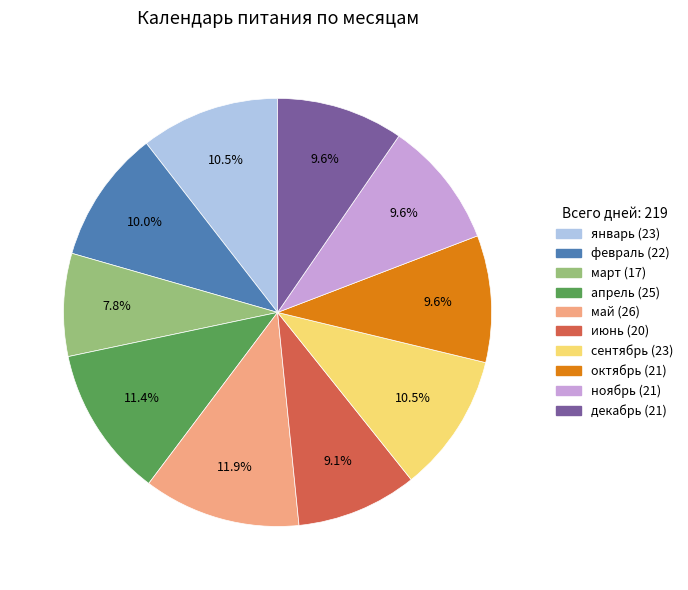

Which slice is the smallest?

март